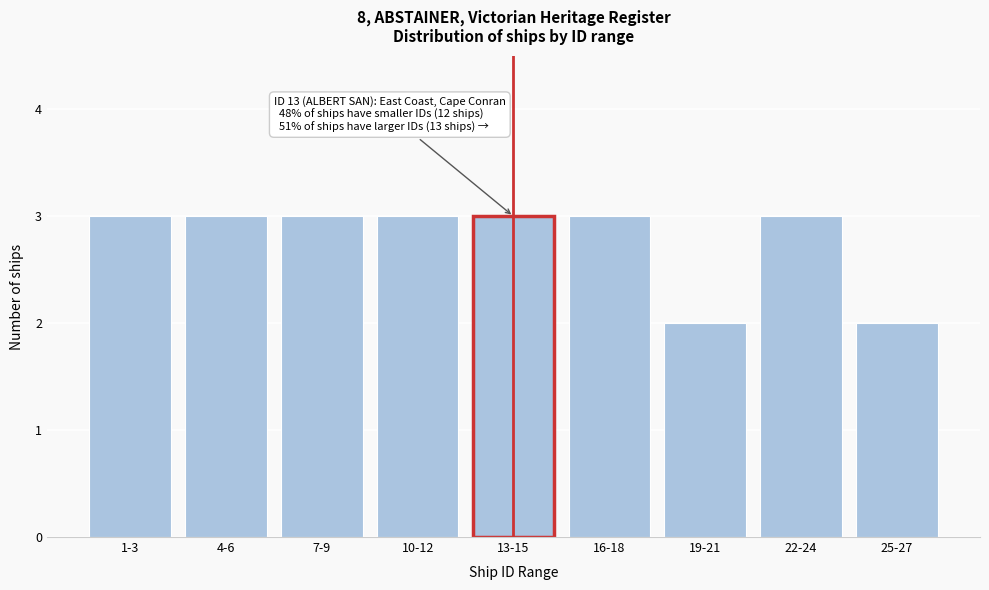

Reading left to right, list all the values displayed in this chart.

3	3	3	3	3	3	2	3	2